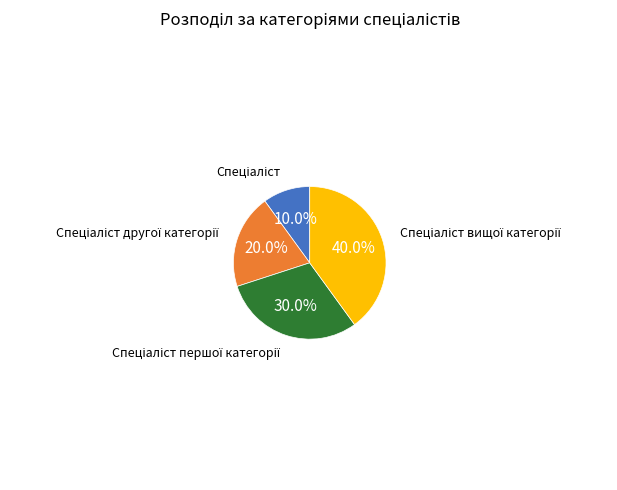

Is there a majority slice in this chart?

No